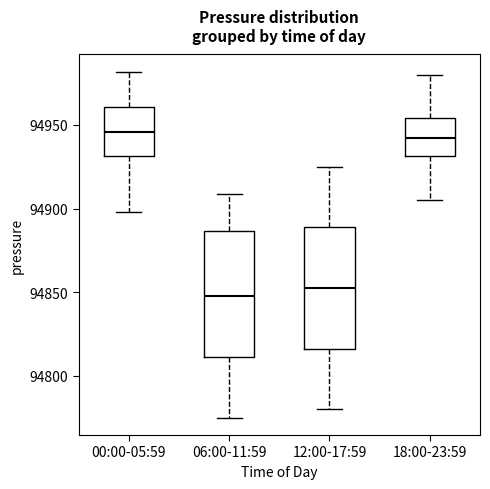

Where does the upper whisker of the box for 12:00-17:59 end on the y-axis? The values are not printed on the chart, so give them approximately, as read against the axis.

94925